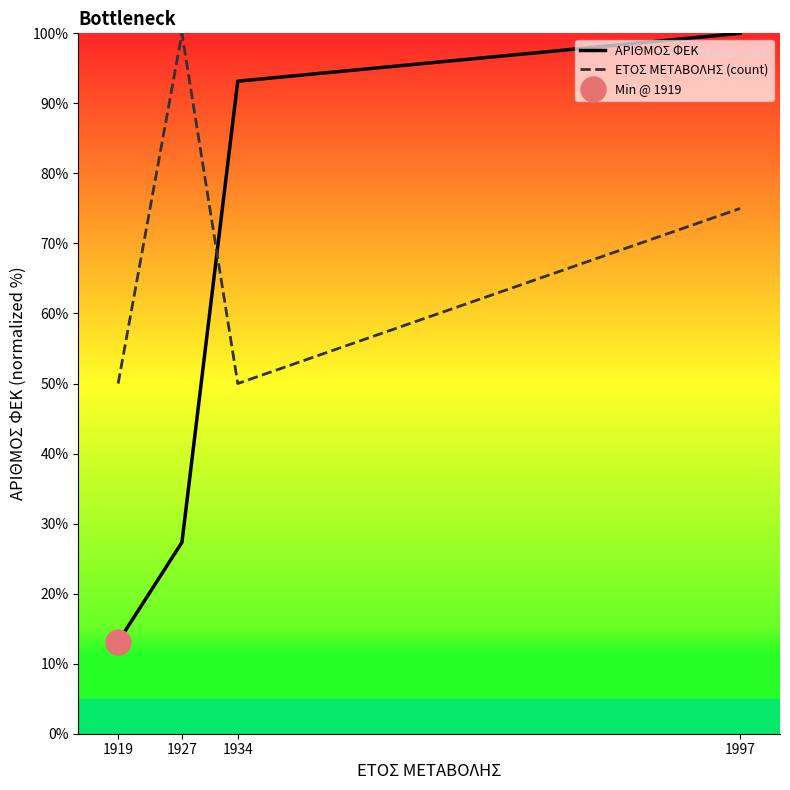

List the series in order of their peak value, highest first.

ΑΡΙΘΜΟΣ ΦΕΚ, ΕΤΟΣ ΜΕΤΑΒΟΛΗΣ (count)